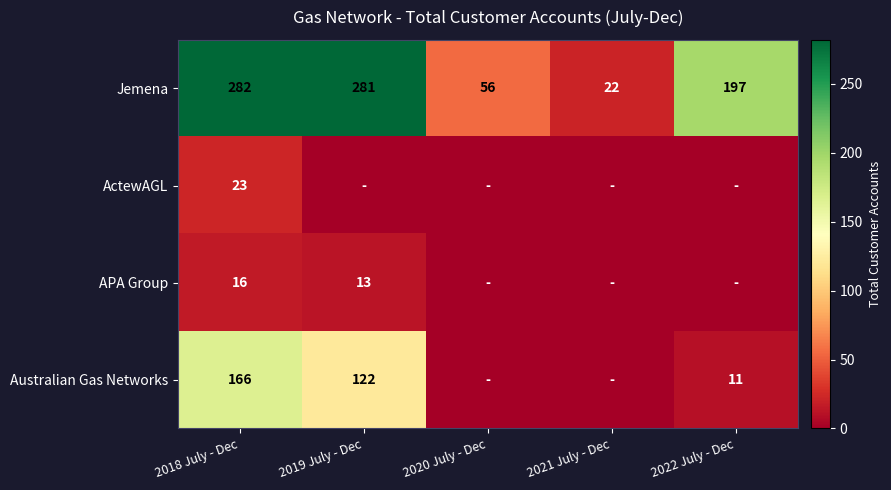

Which has a higher value, 2022 July - Dec or 2020 July - Dec?

2022 July - Dec